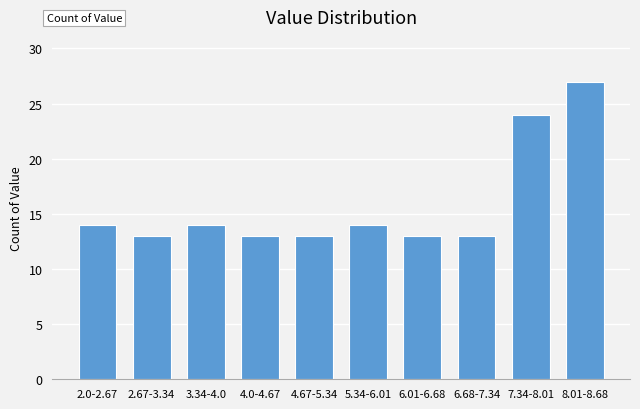

Reading left to right, extract all data points from this chart.

2.0-2.67=14	2.67-3.34=13	3.34-4.0=14	4.0-4.67=13	4.67-5.34=13	5.34-6.01=14	6.01-6.68=13	6.68-7.34=13	7.34-8.01=24	8.01-8.68=27